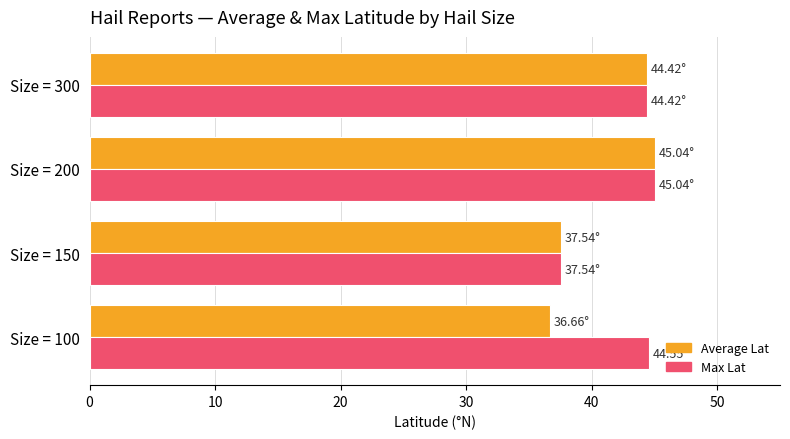

What are all the series names shown in the legend?

Average Lat, Max Lat